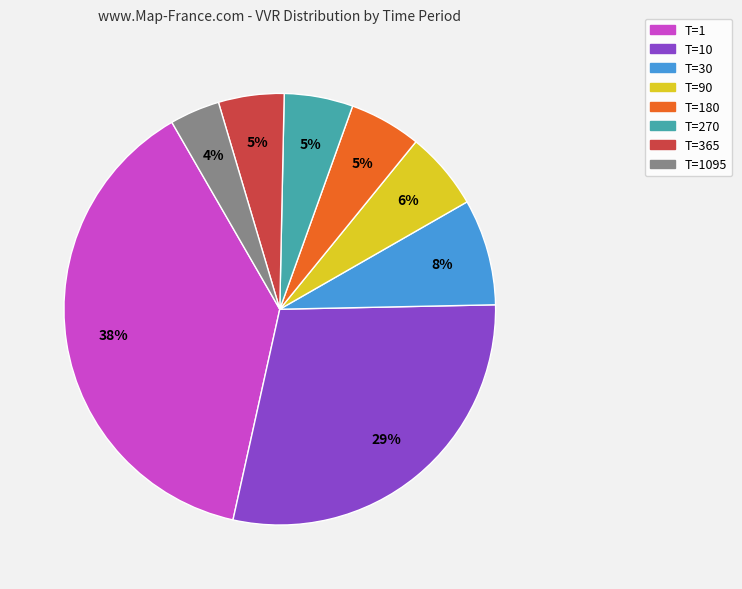

What percentage is the T=1 slice, to the nearest percent?

38%